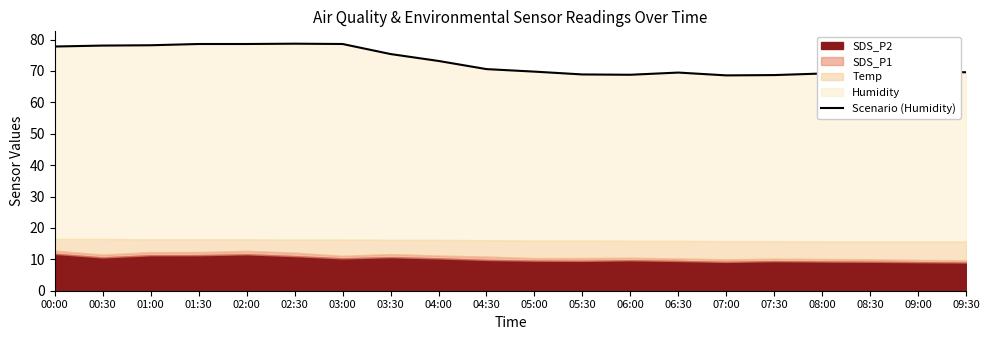

What is the difference between the maximum and second lowest values?

10.0